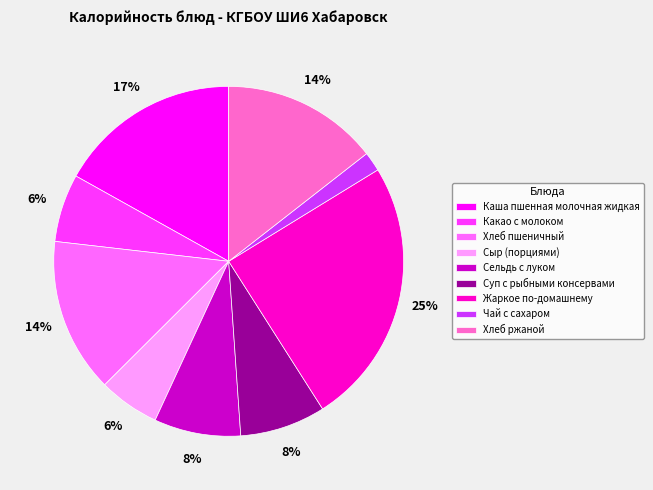

Does Хлеб пшеничный represent more than half of the total?

No